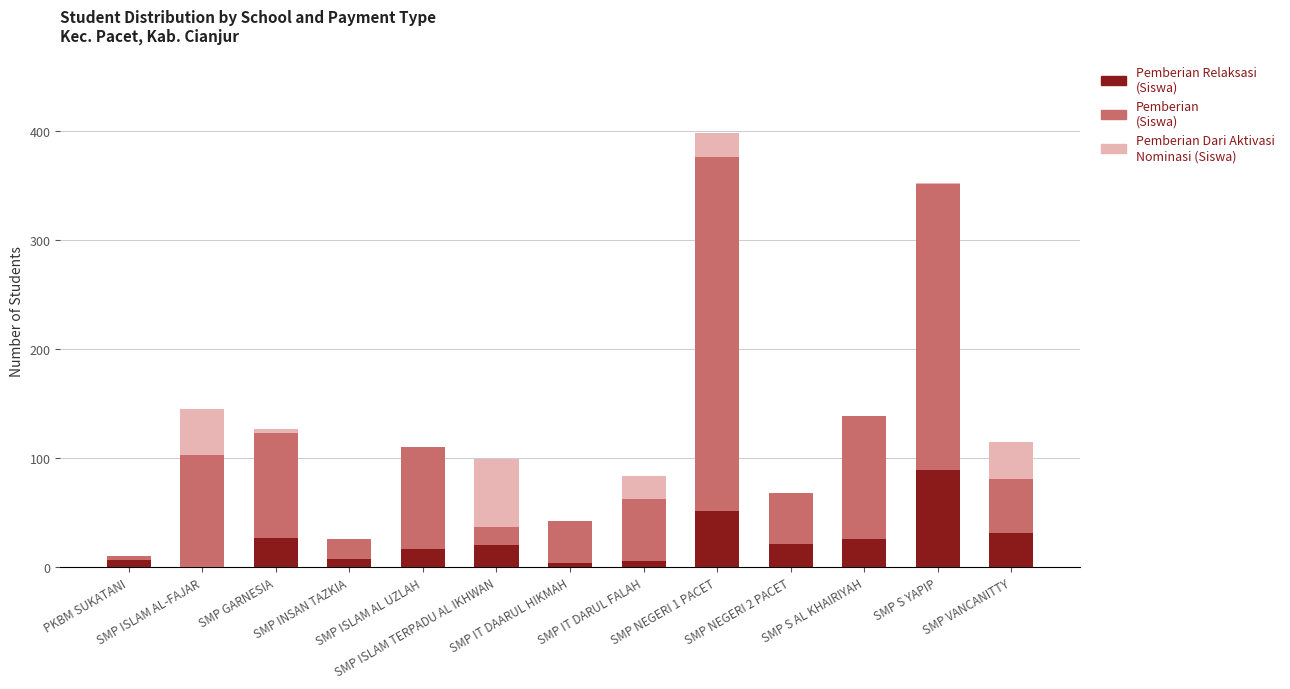

Count the number of categories in the chart.

13